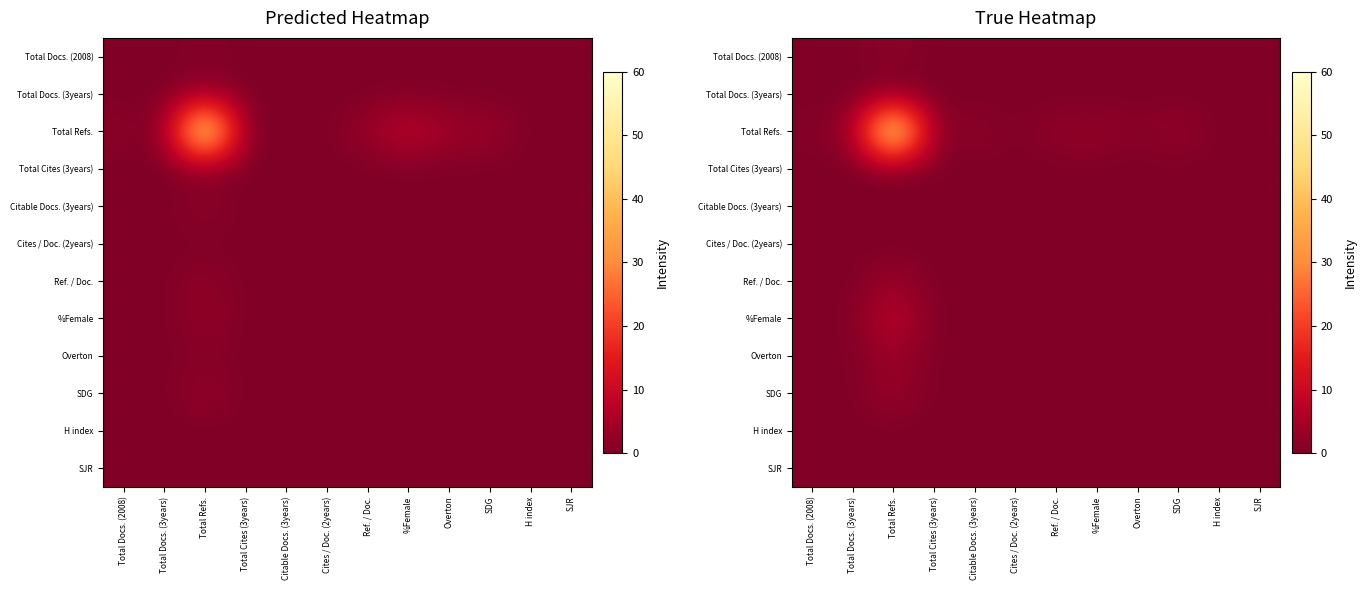

How many data points does each series have?

12